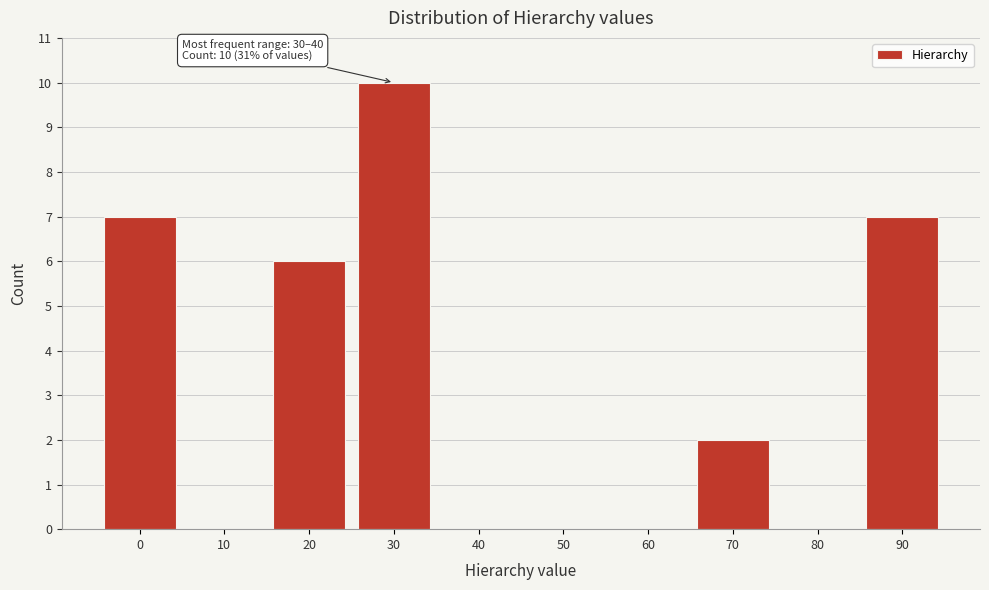

Reading right to left, extract all data points from this chart.

90=7	80=0	70=2	60=0	50=0	40=0	30=10	20=6	10=0	0=7